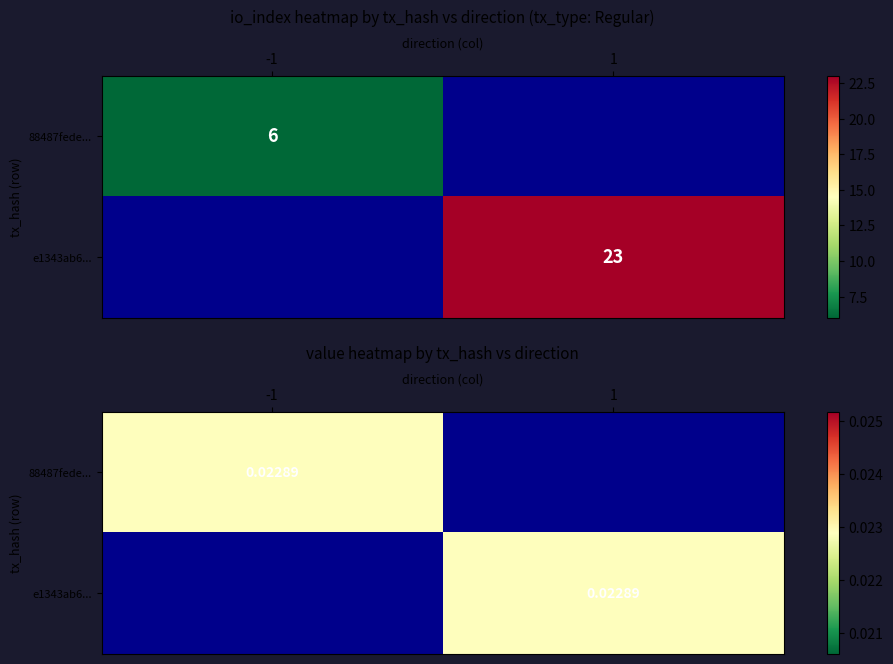

What is the total value across all series at io_index?

29